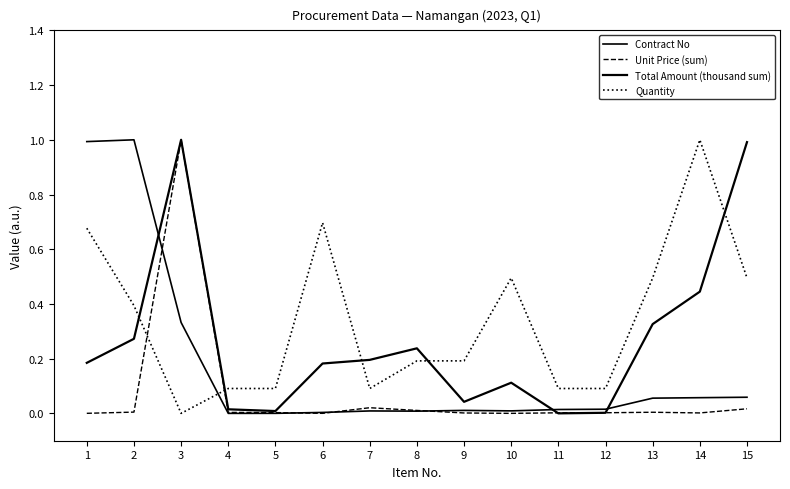

Does the chart have visible grid lines?

No